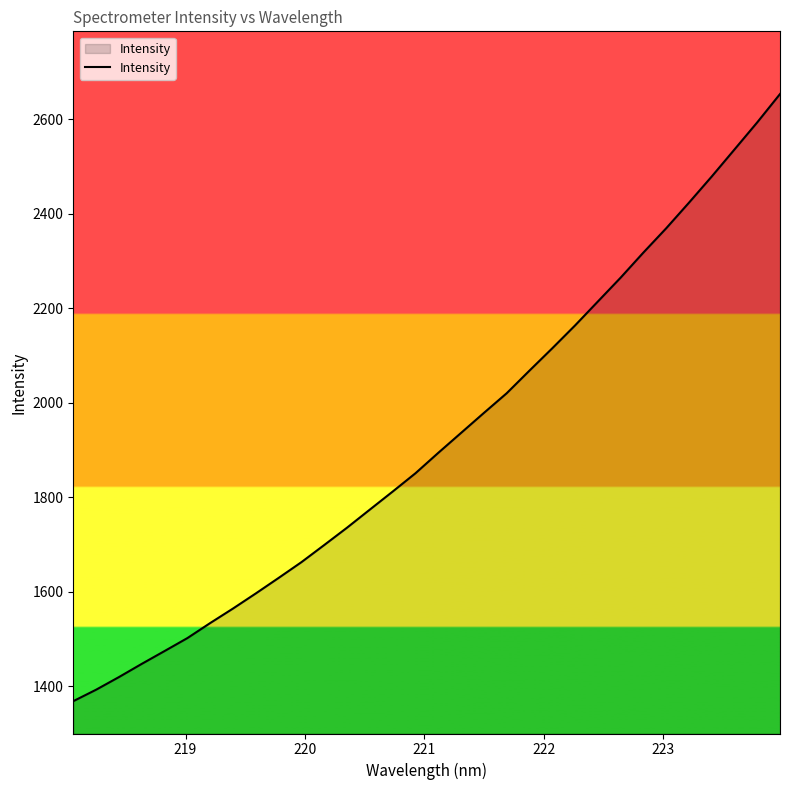

What is the minimum value shown in the chart?

1368.8